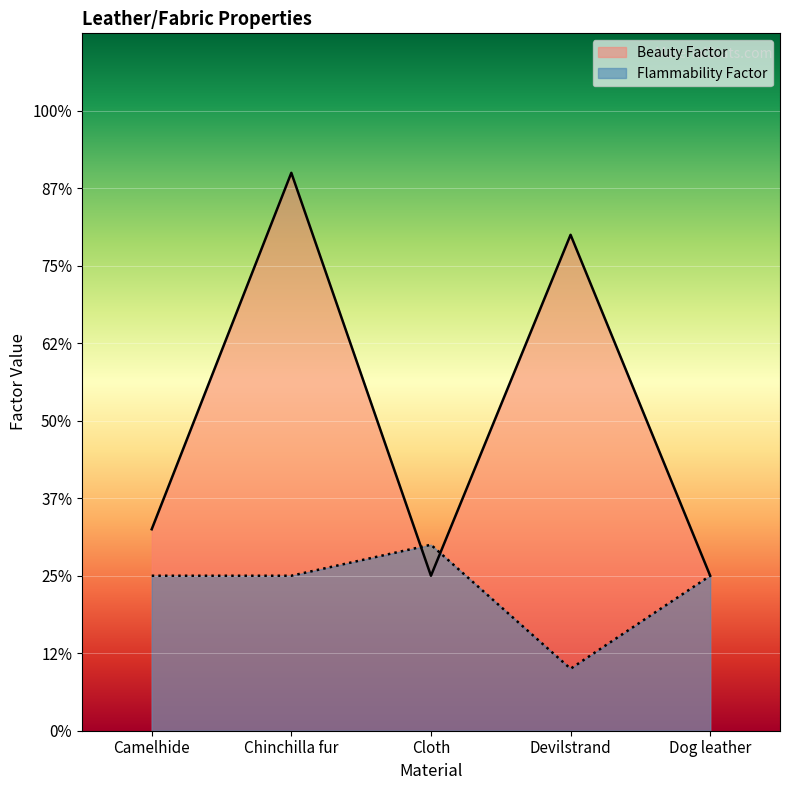

Reading left to right, list all the values displayed in this chart.

Beauty Factor: Camelhide=1.3	Chinchilla fur=3.6	Cloth=1.0	Devilstrand=3.2	Dog leather=1.0
Flammability Factor: Camelhide=1.0	Chinchilla fur=1.0	Cloth=1.2	Devilstrand=0.4	Dog leather=1.0